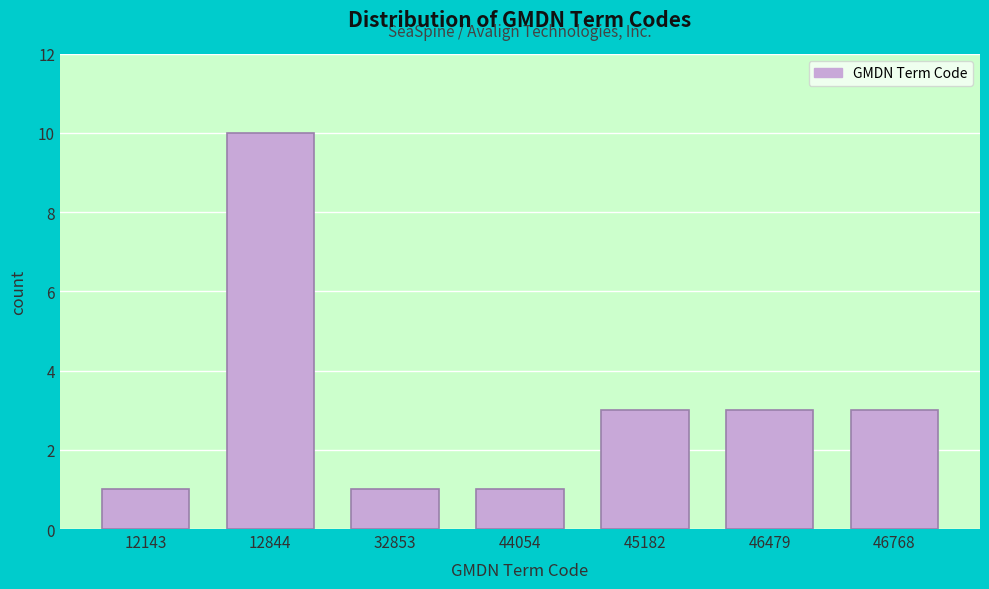

Reading left to right, extract all data points from this chart.

1	10	1	1	3	3	3